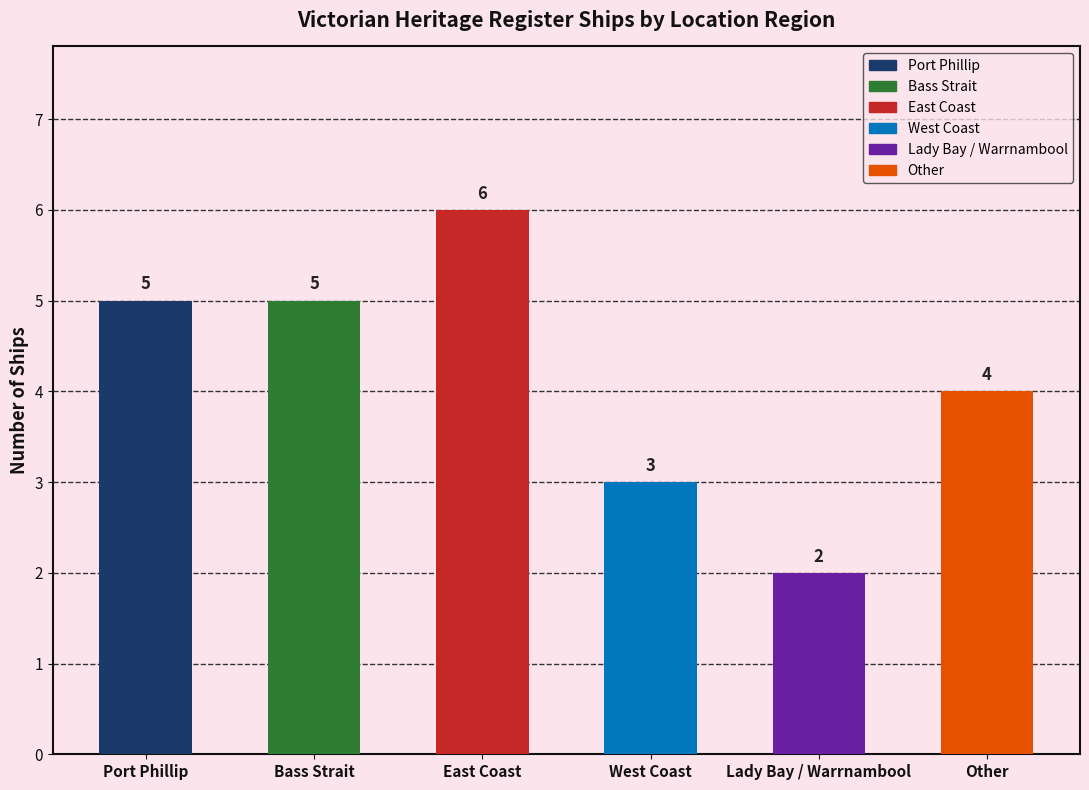

What is the difference between the values at East Coast and West Coast?

3